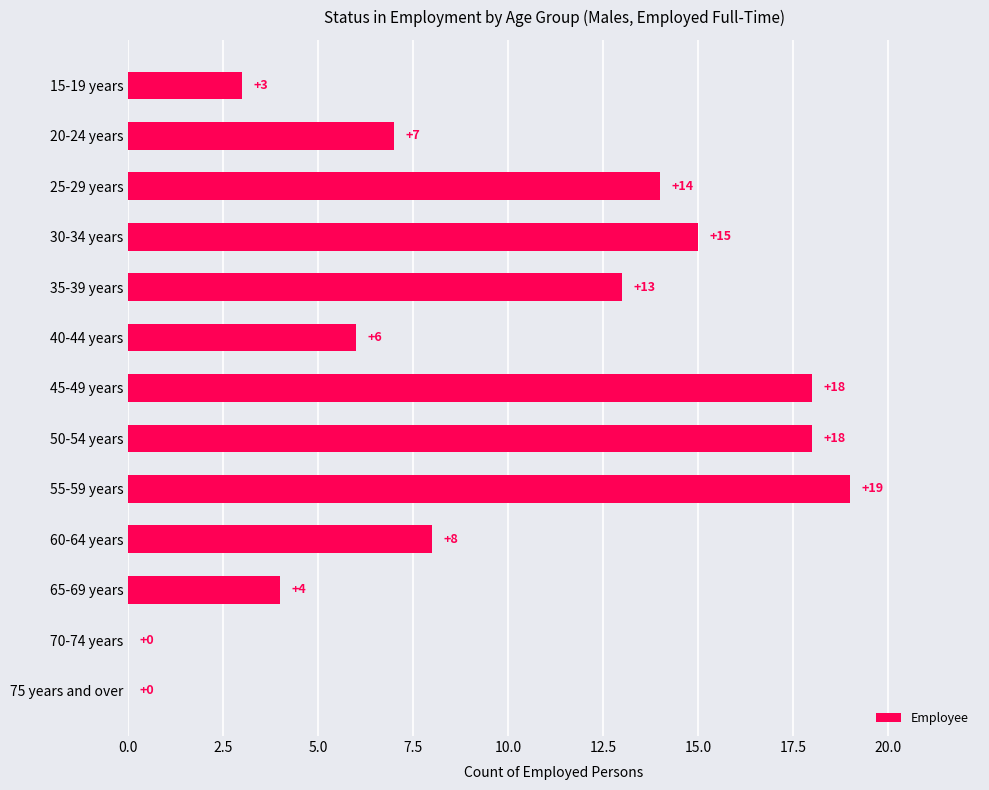

The chart shows a value of 24 at 30-34 years. True or false?

False